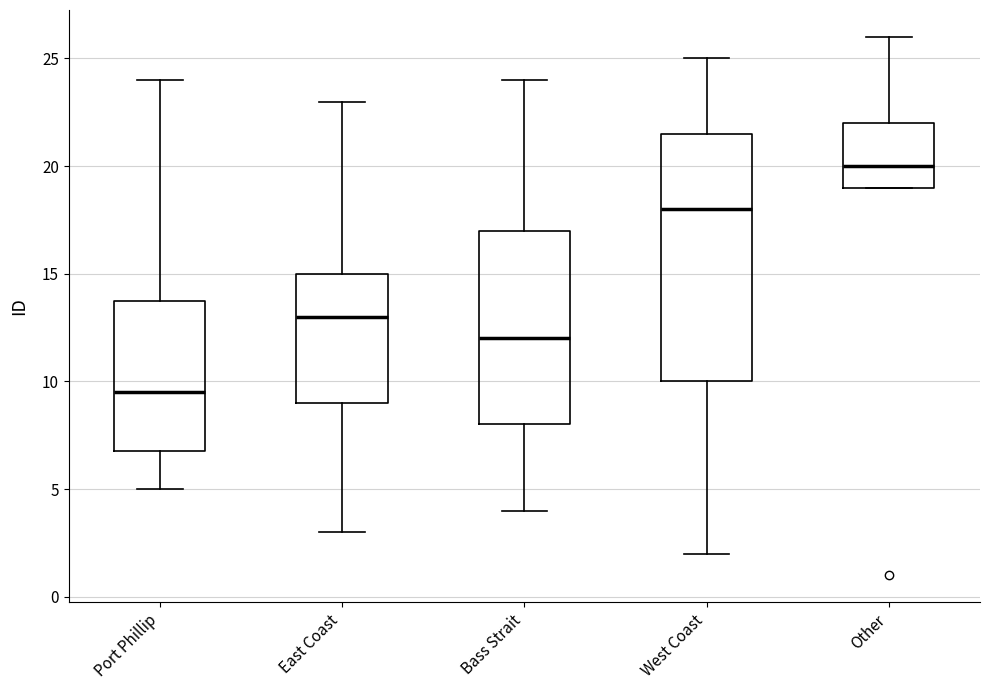

Comparing the boxes themselves (not the whiskers), which one is the tallest?

West Coast